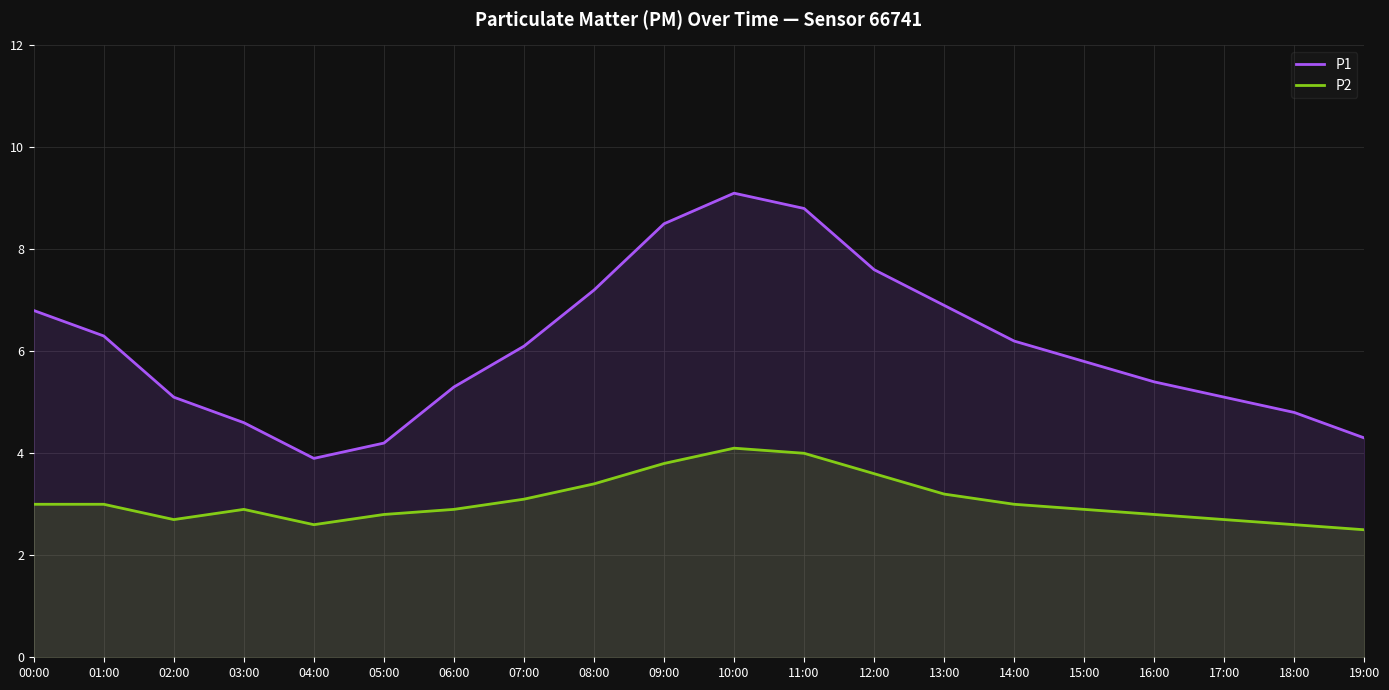

What is the approximate value of P2 at 10:00?

4.1